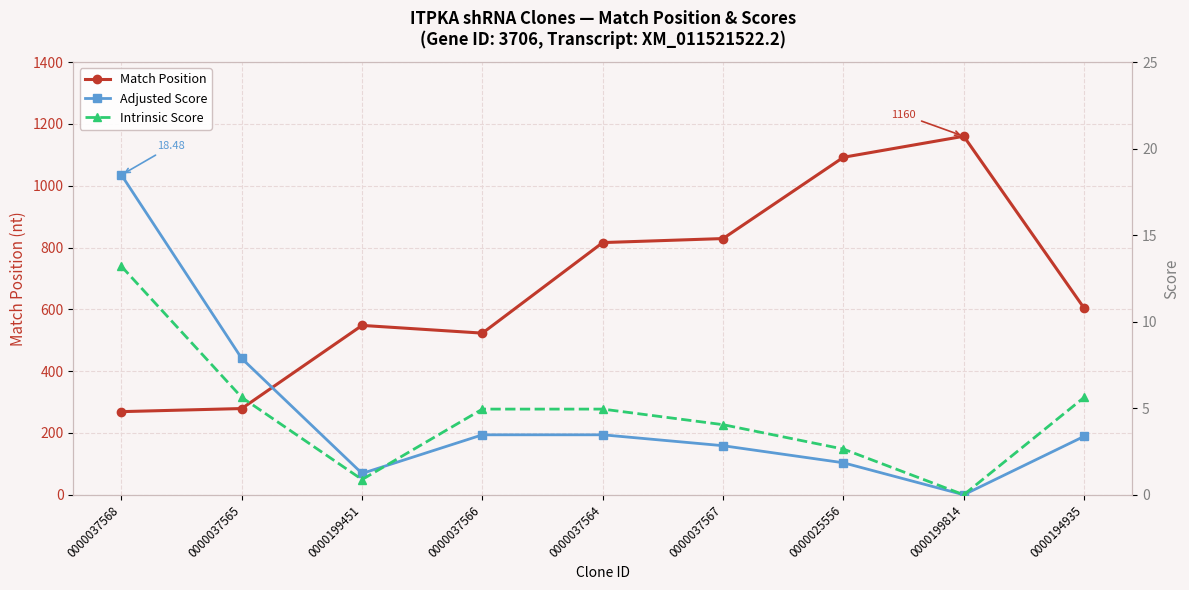

Where is the first local minimum for Intrinsic Score?

0000199451